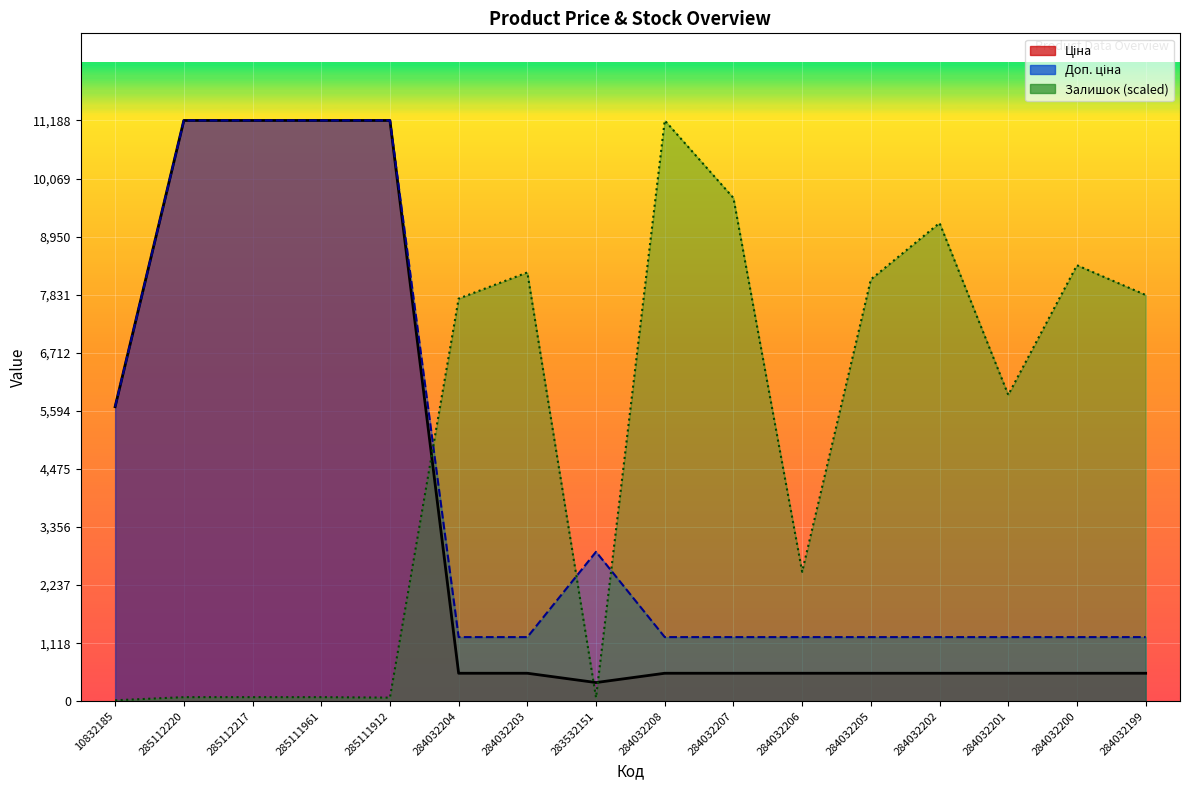

Between 284032204 and 284032206, which series saw the biggest shift?

Залишок